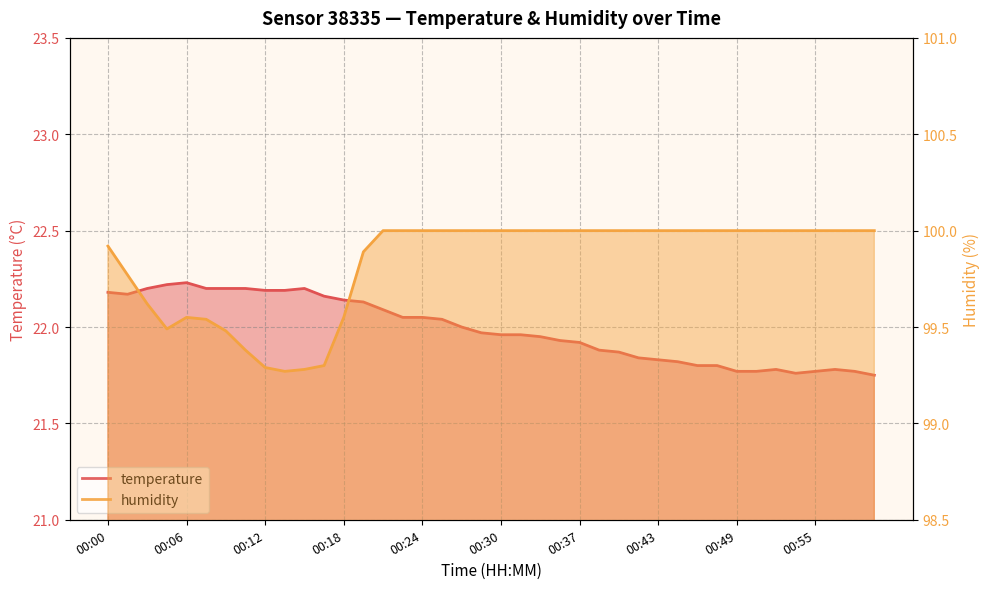

The value of humidity at 00:00 is 99.9. True or false?

True